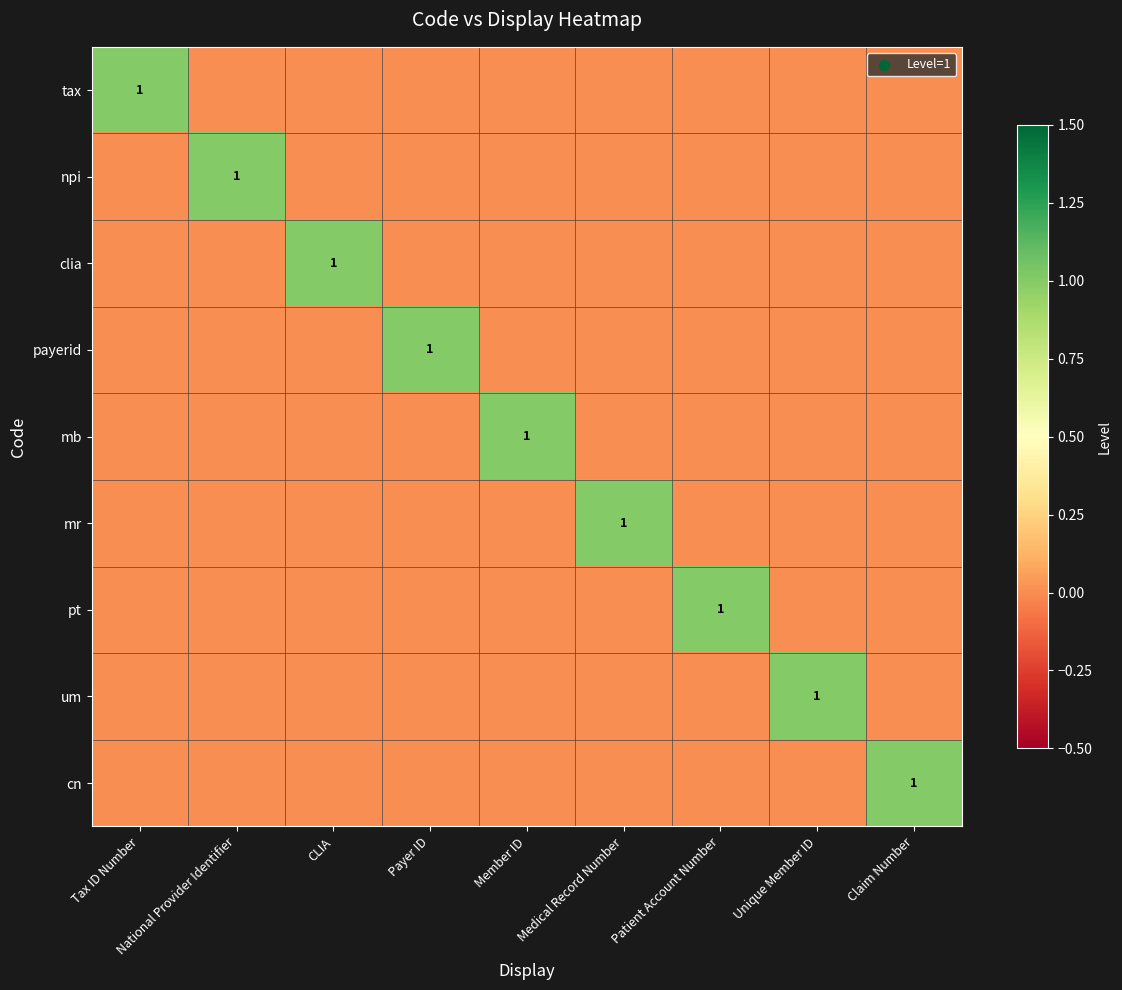

What is the difference between the maximum and minimum values in the mr series?

1